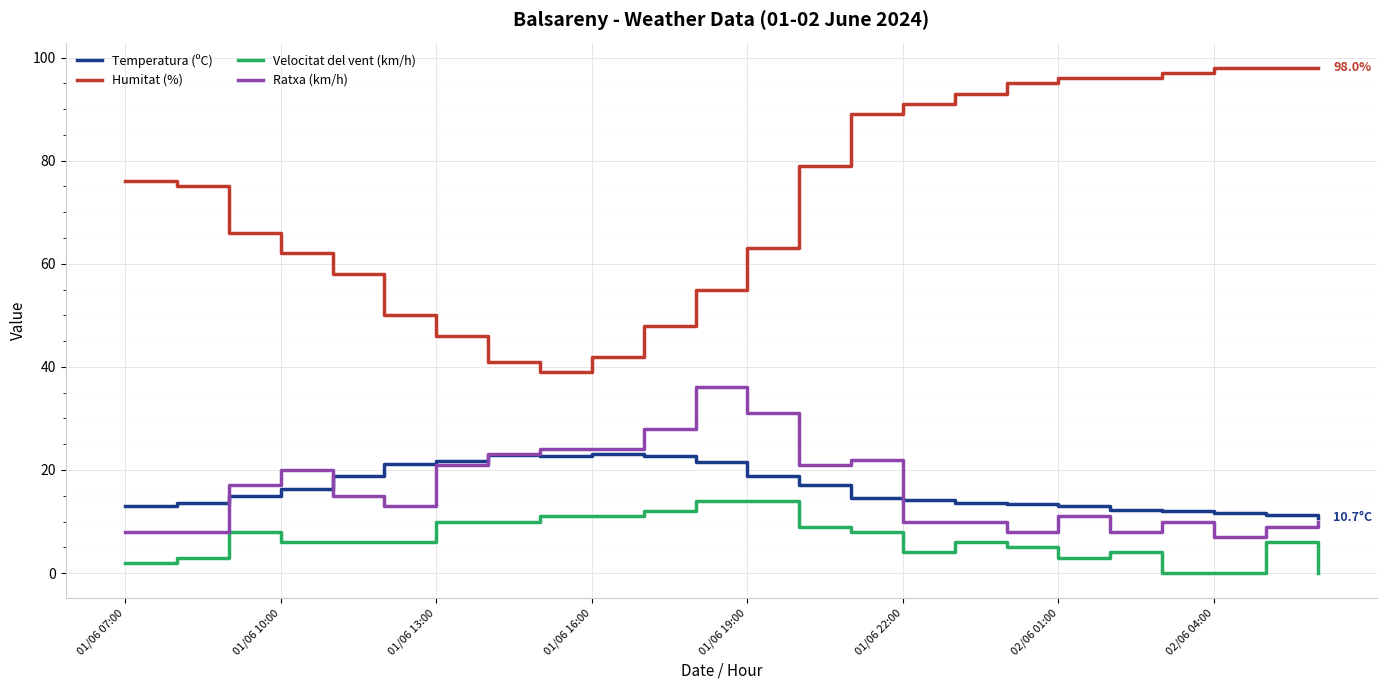

True or false: Temperatura (ºC) and Velocitat del vent (km/h) cross at least once.

False